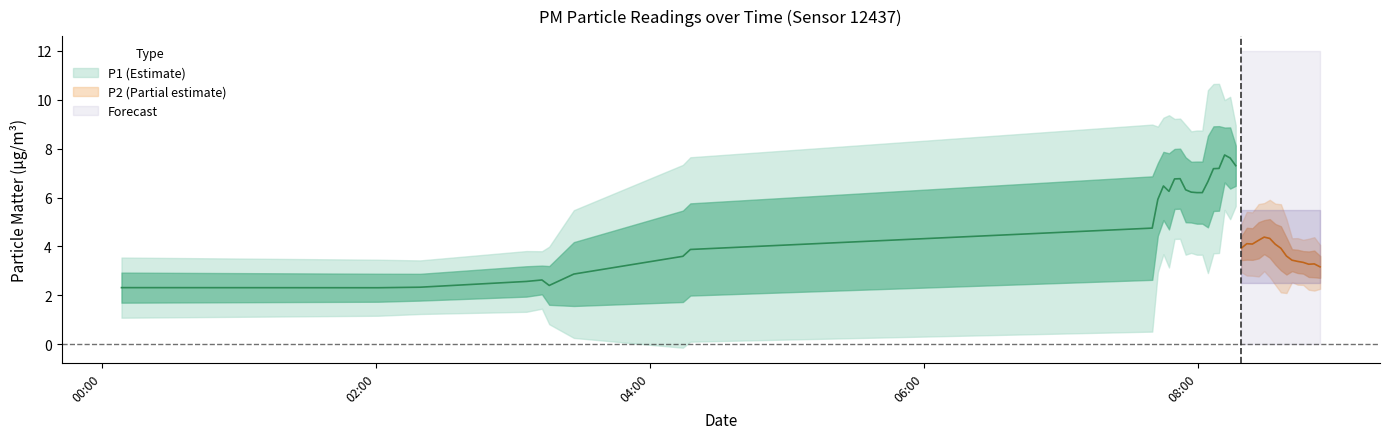

What is the minimum value for P1?

1.6